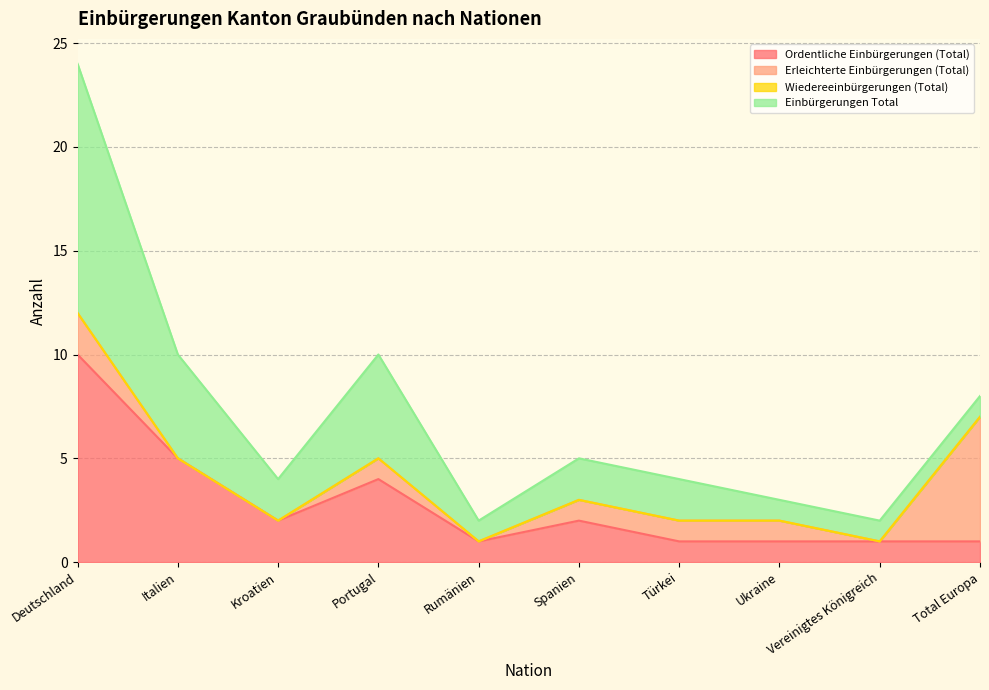

Is it true that Ordentliche Einbürgerungen (Total) equals 2 at Vereinigtes Königreich?

False